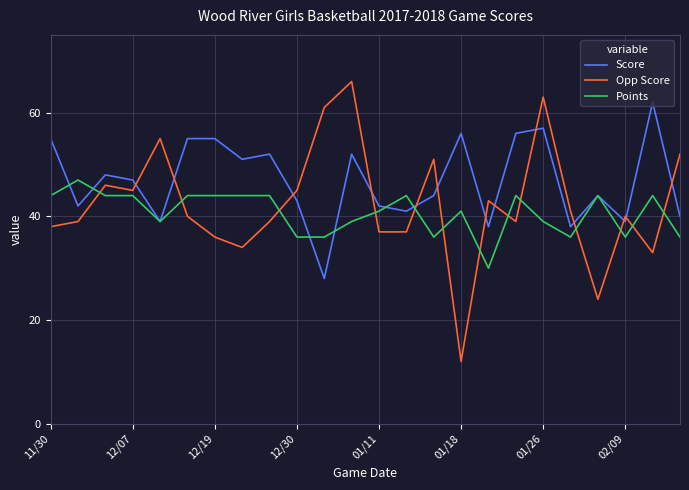

List the series in order of their peak value, lowest first.

Points, Score, Opp Score